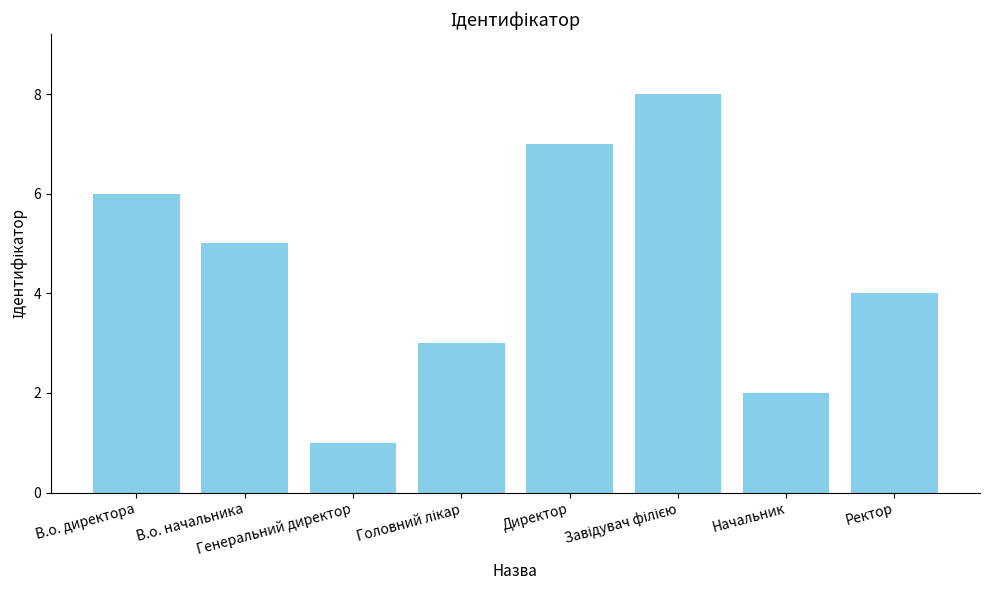

What is the maximum value shown in the chart?

8